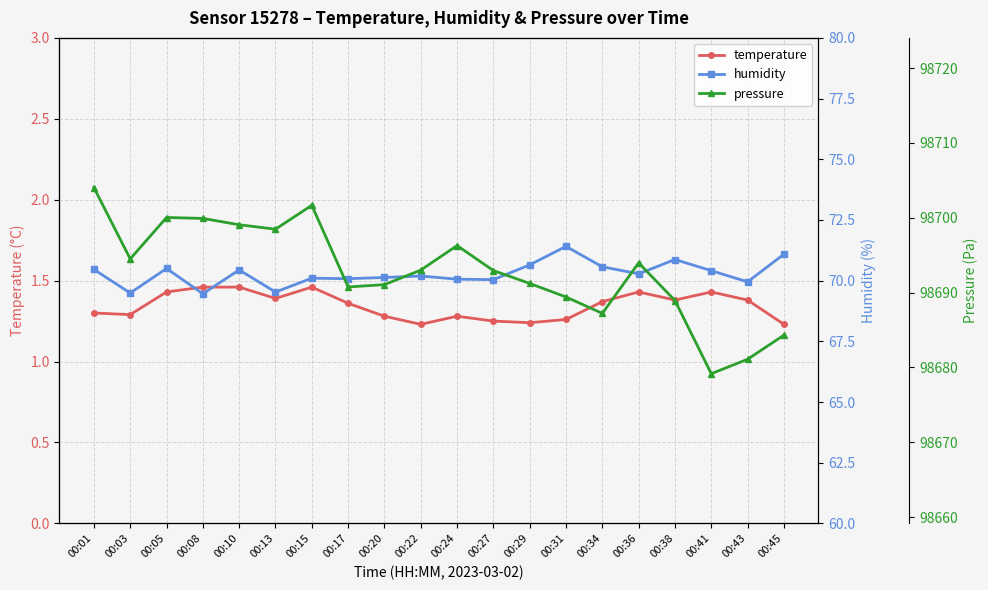

Where is the first local maximum for pressure?

00:05